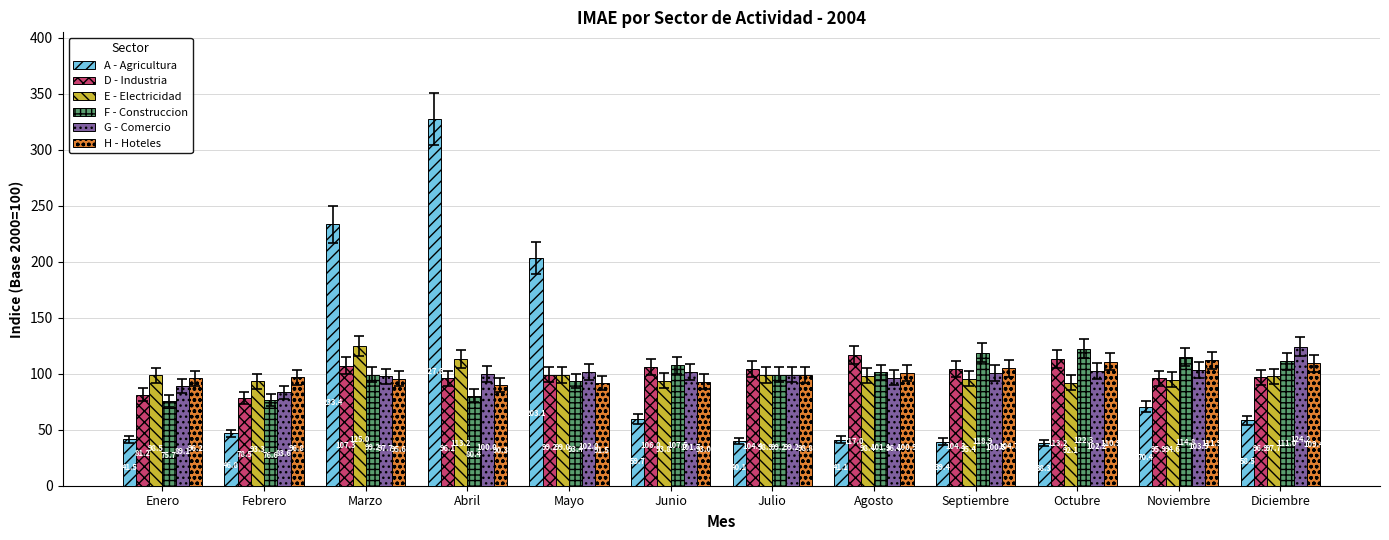

Which series has the widest spread of values?

A - Agricultura